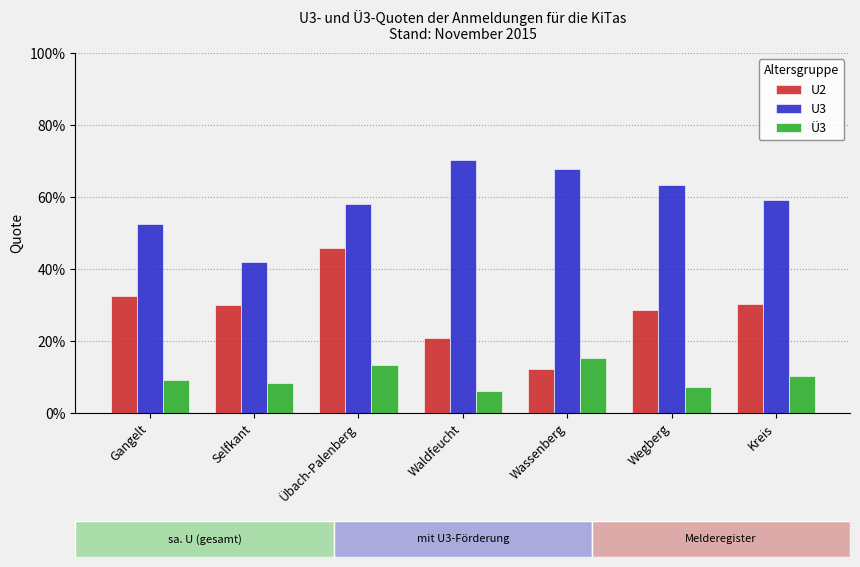

True or false: U2 has a value of 0.2 at Gangelt.

False